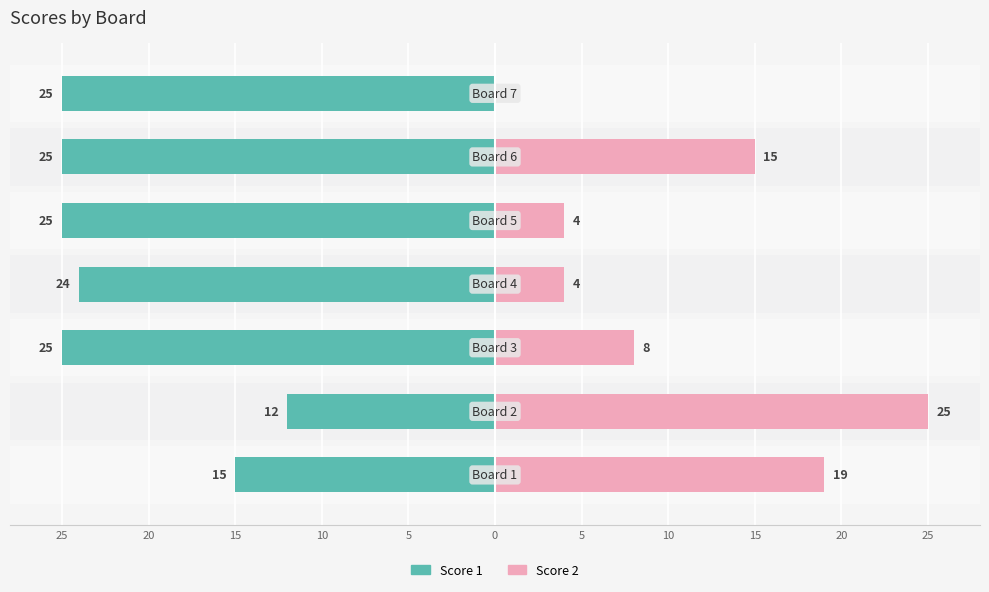

Is it true that Score 1 equals -25 at 5?

True